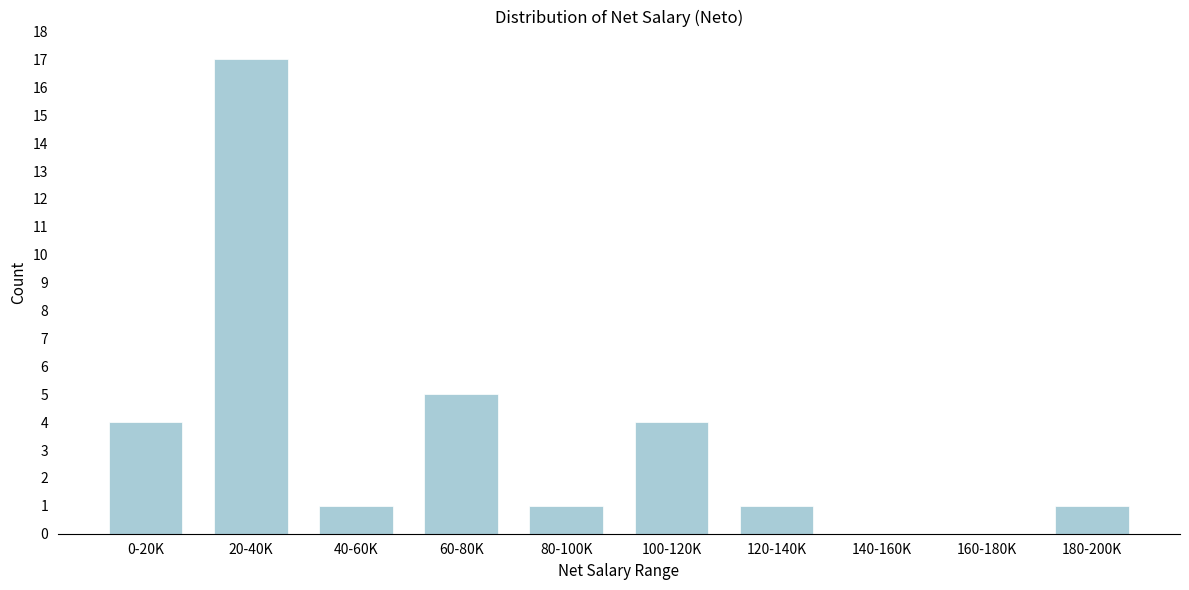

Reading left to right, extract all data points from this chart.

0-20K=4	20-40K=17	40-60K=1	60-80K=5	80-100K=1	100-120K=4	120-140K=1	140-160K=0	160-180K=0	180-200K=1